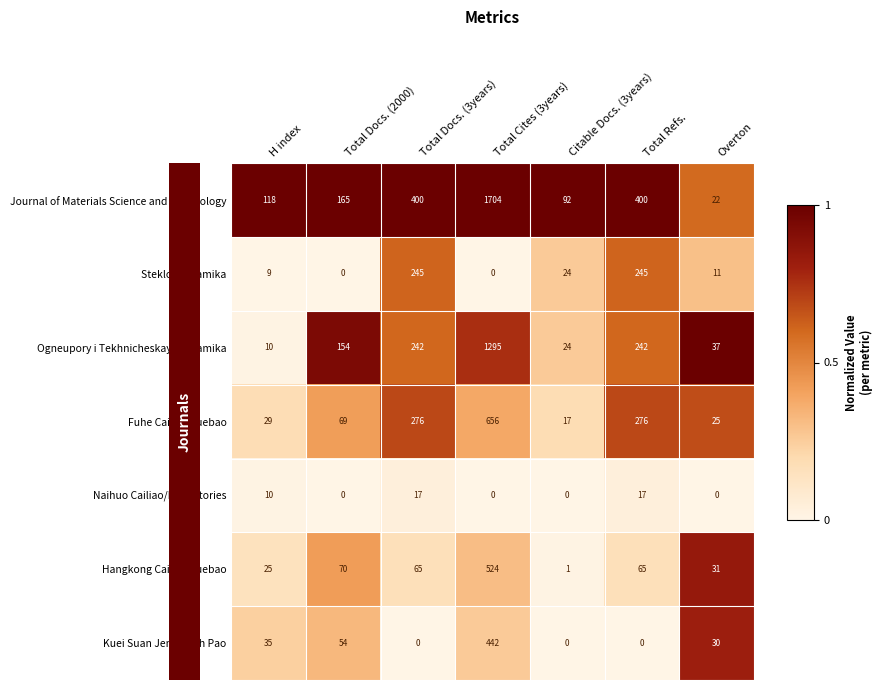

Which series has the largest total across all categories?

Journal of Materials Science and Technology